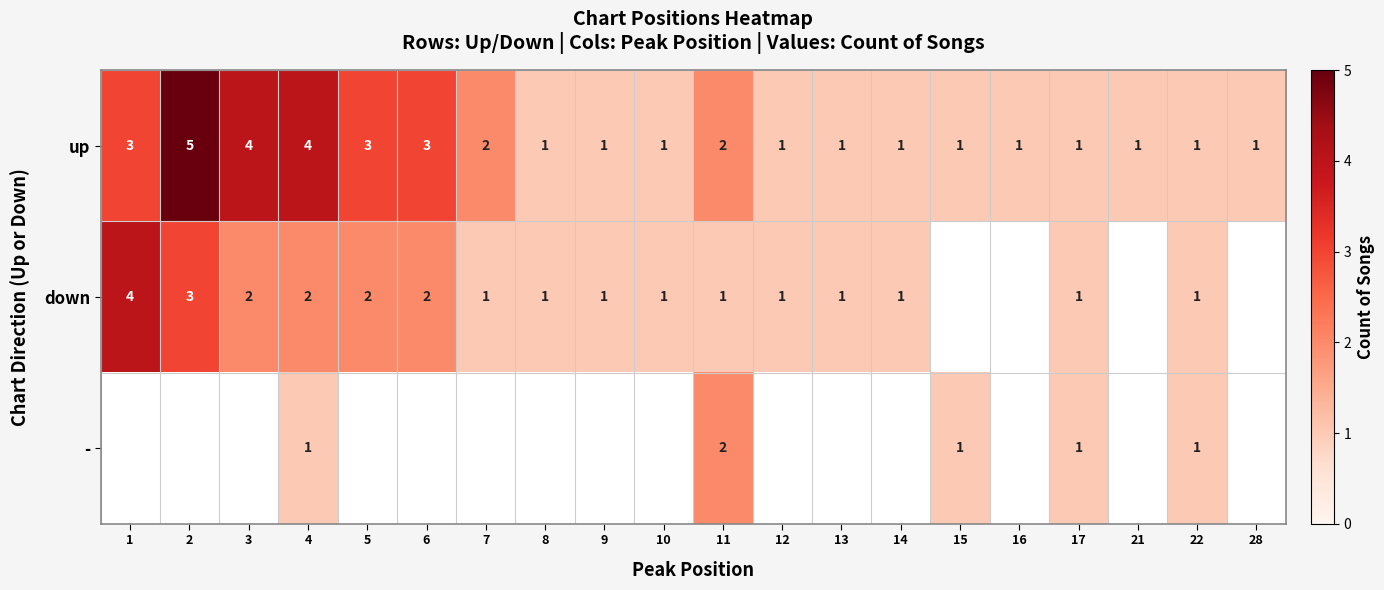

What is the difference between the second highest and minimum values in the up series?

3